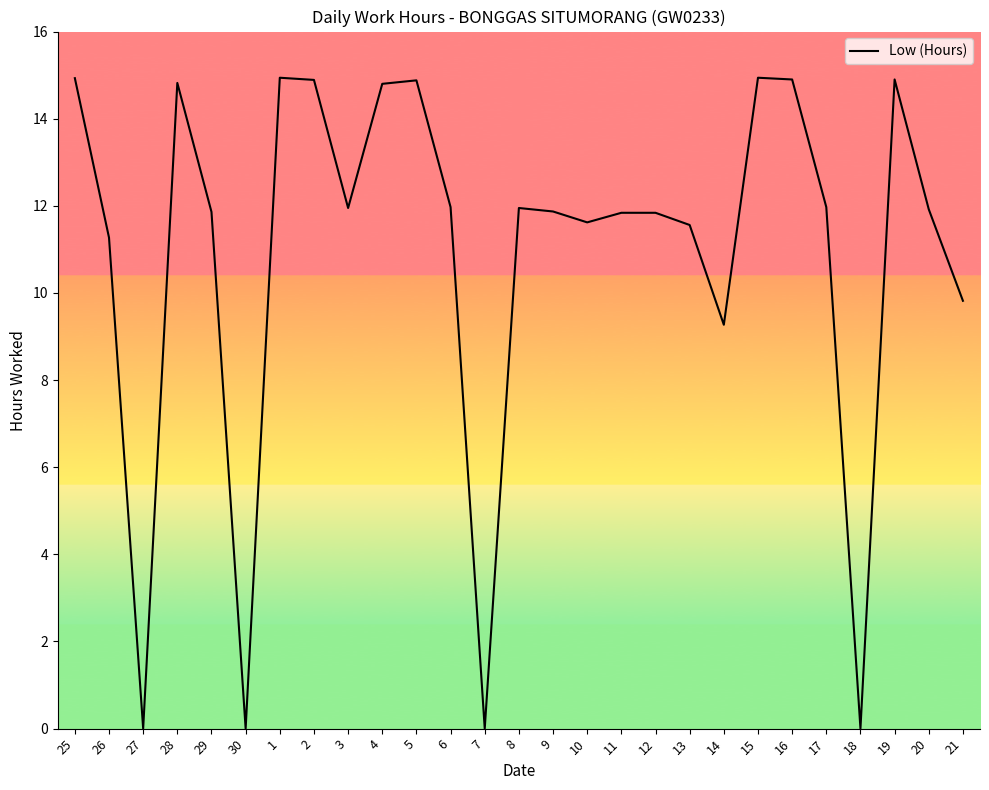

The chart shows a value of 14.9 at 19. True or false?

True